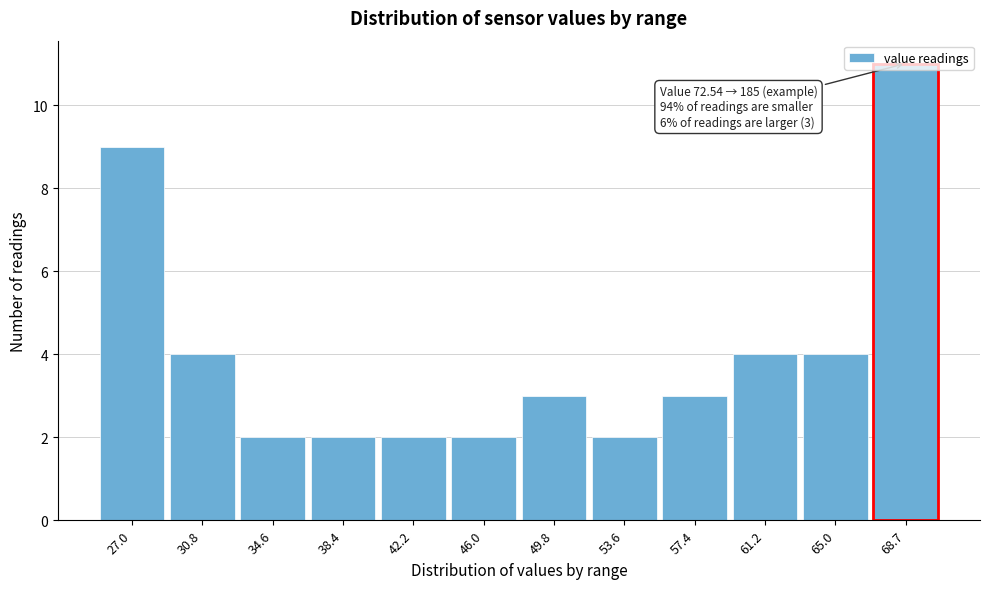

What is the label of the 12th bar from the right?

27.0